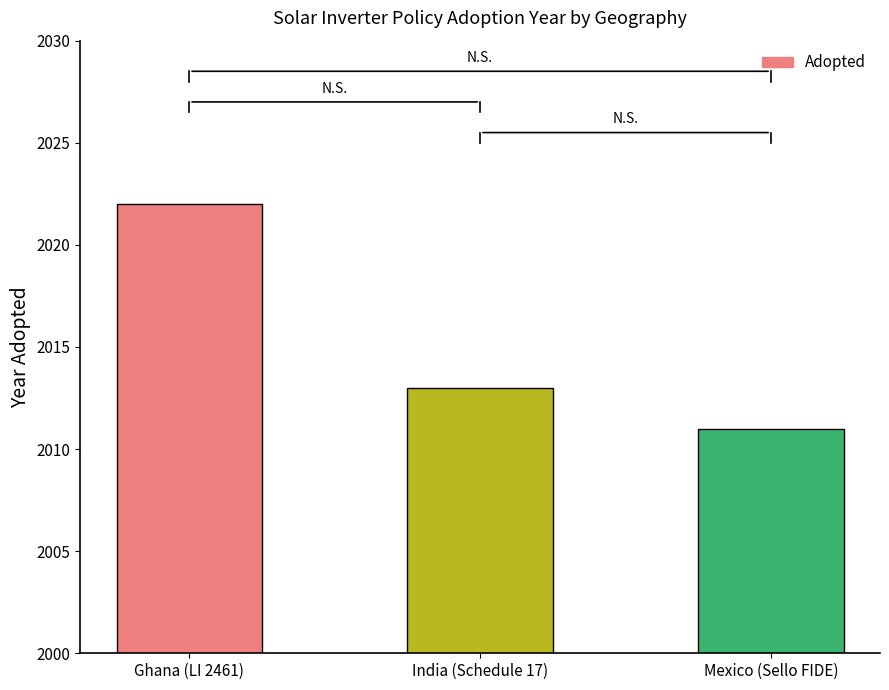

Reading left to right, what are all the values shown in this chart?

2022	2013	2011